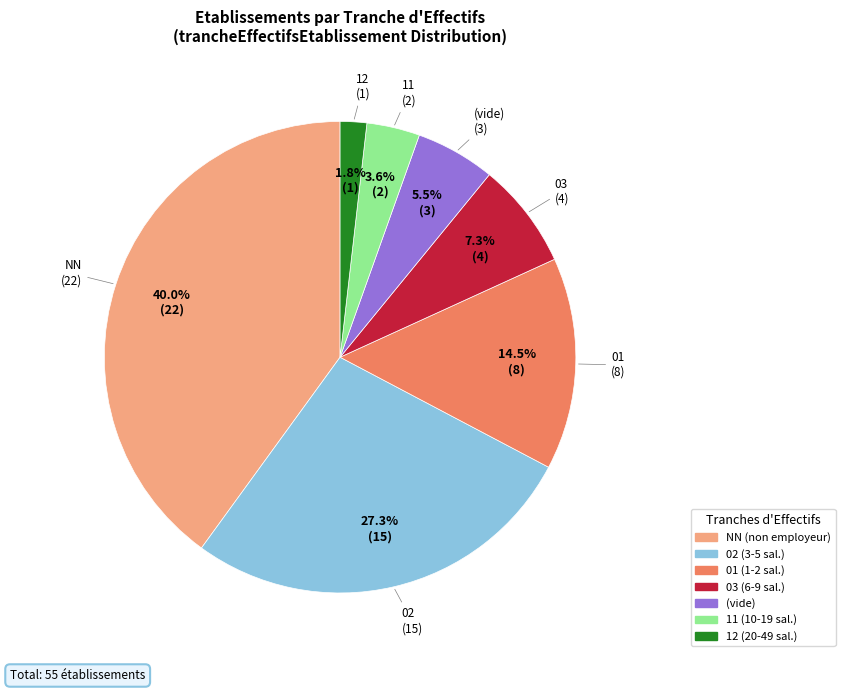

How many segments does this pie chart have?

7